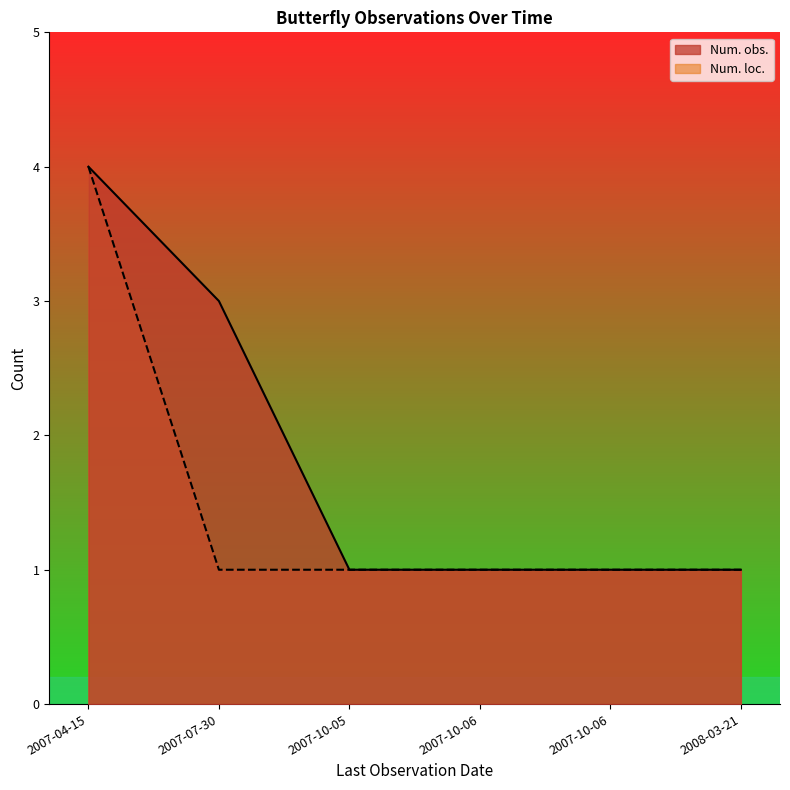

Rank the series at 2007-10-05 from highest to lowest value.

Num. obs., Num. loc.